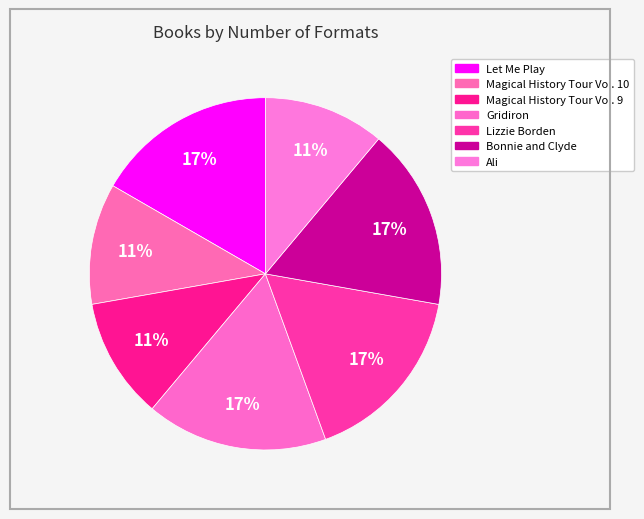

To the nearest percent, what portion does Magical History Tour Vol. 9 represent?

11%